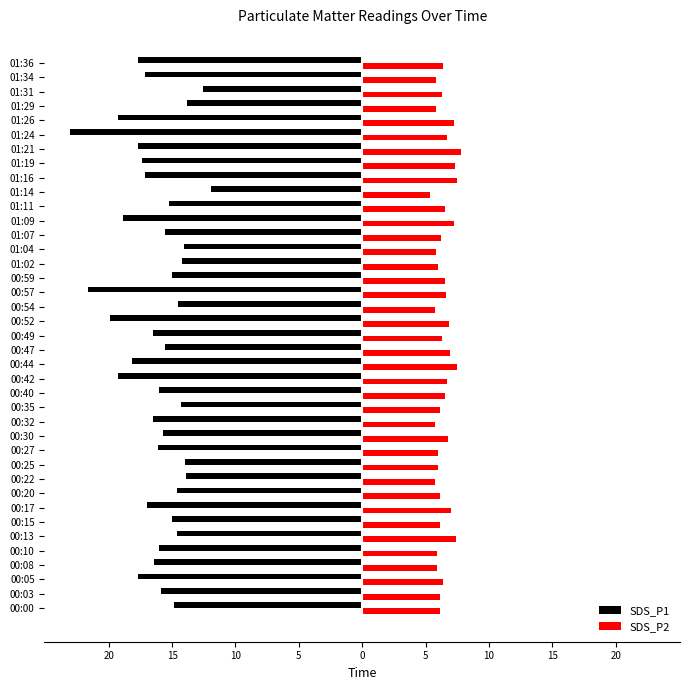

What are all the series names shown in the legend?

SDS_P1, SDS_P2